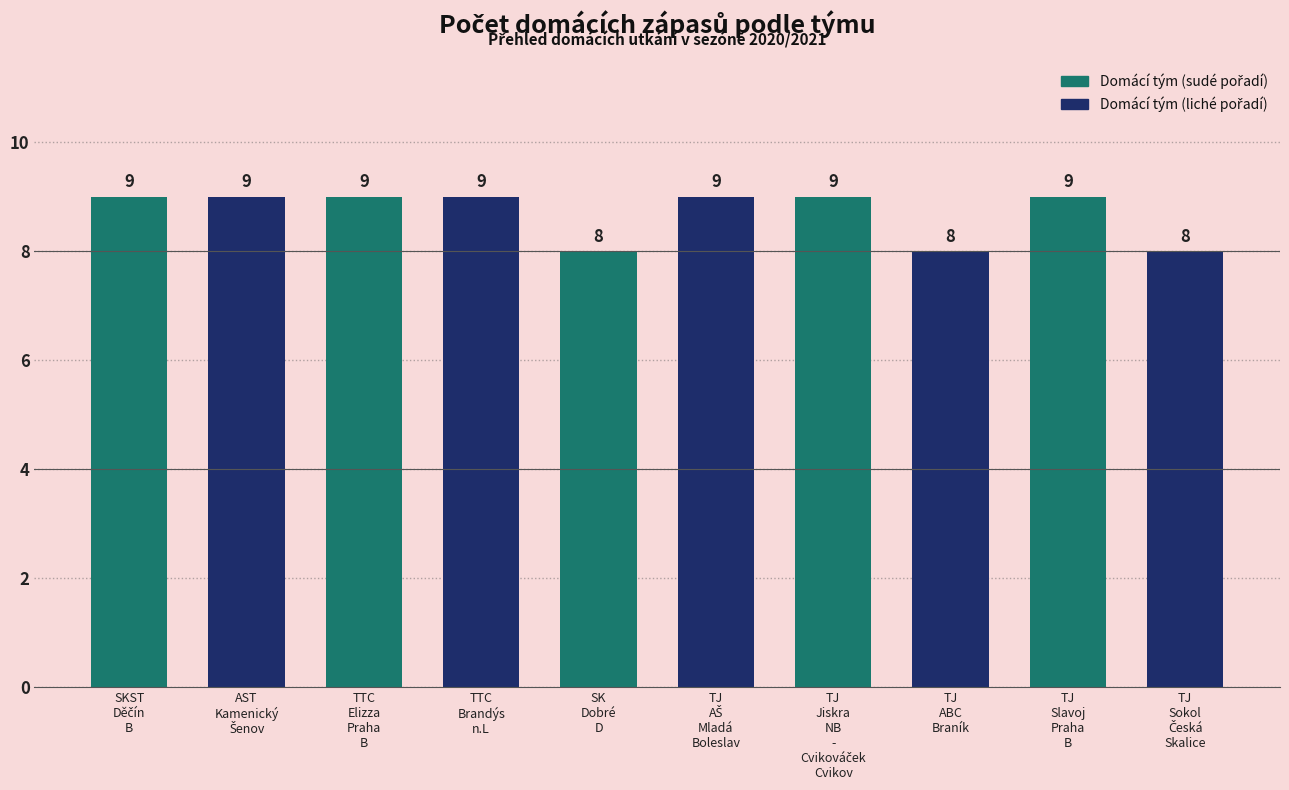

What position from the right is TTC
Elizza
Praha
B?

8